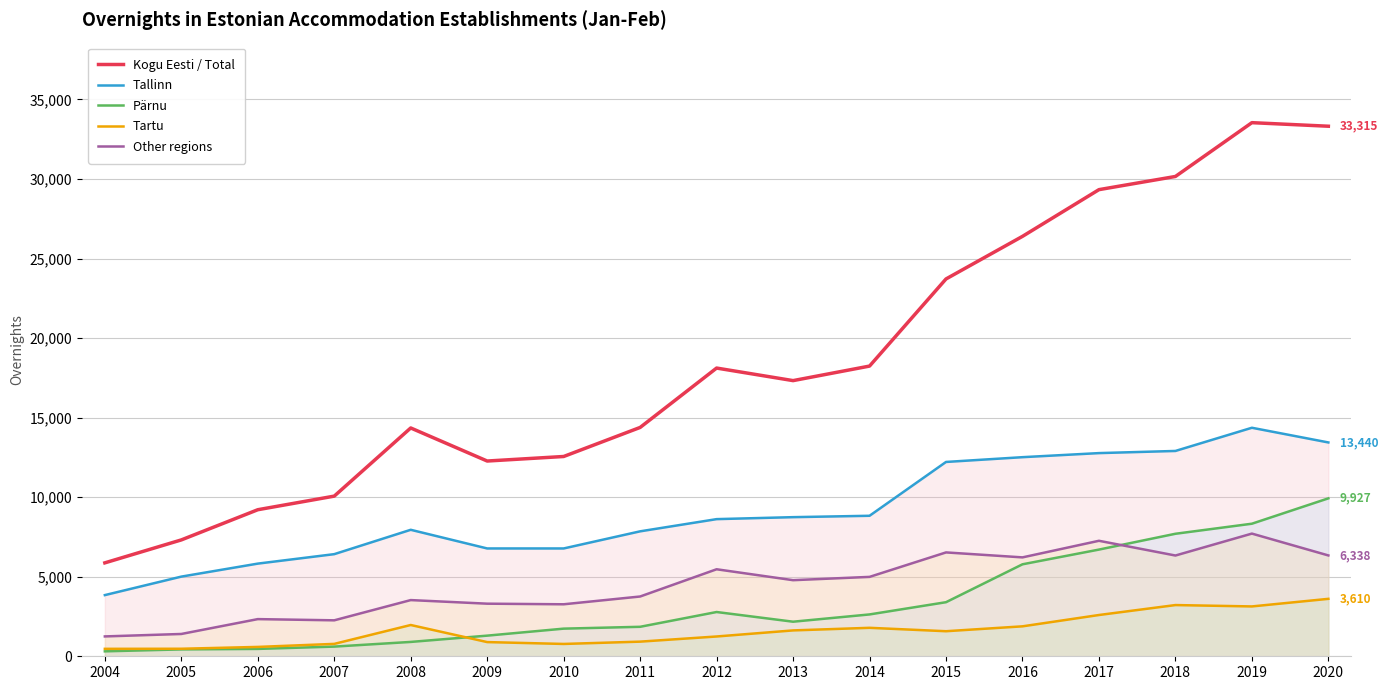

What is the difference between the highest and lowest values at 2005?

6882